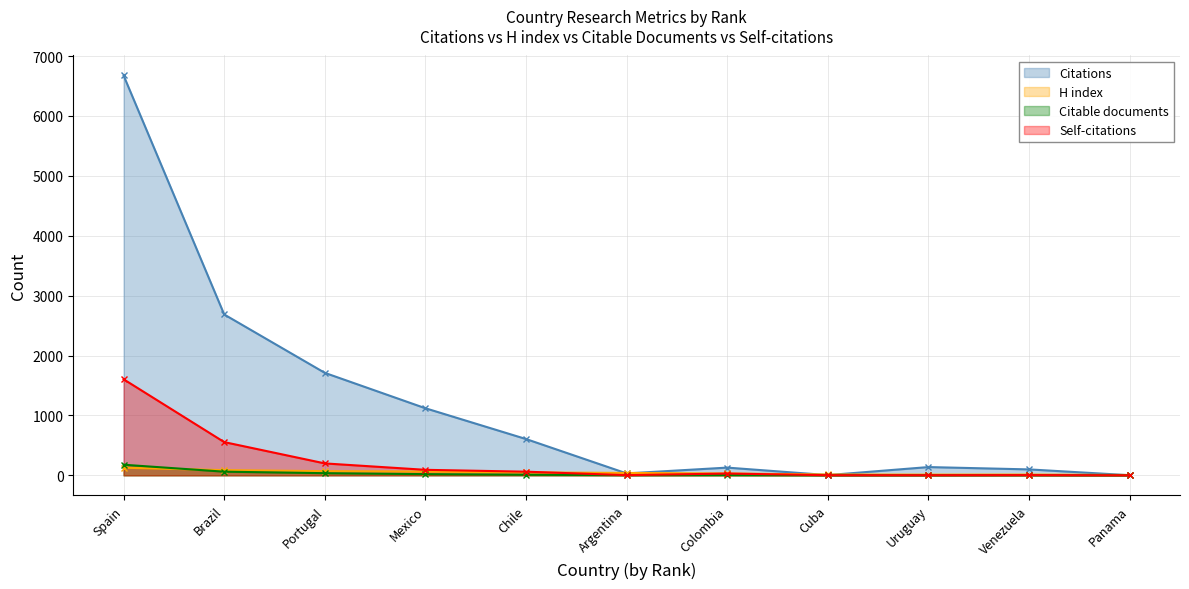

The Citations series shows 99 at Venezuela. True or false?

True